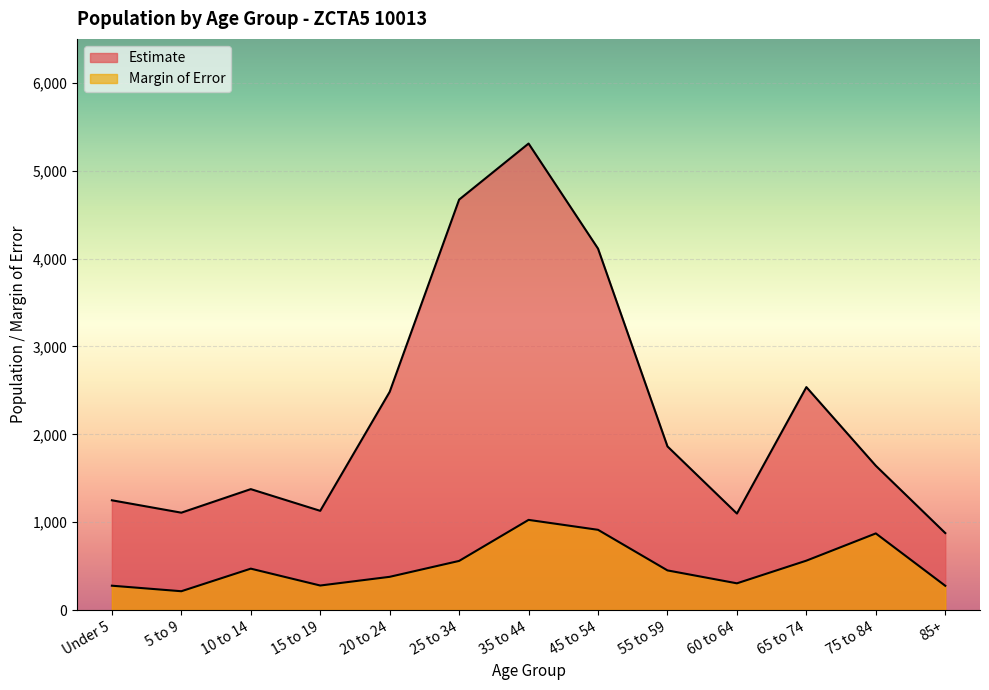

At which label does Estimate reach its minimum?

85+